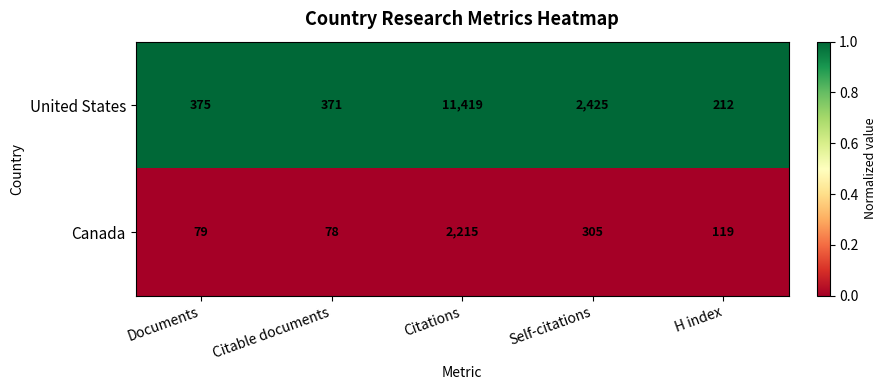

The value of United States at H index is 114. True or false?

False